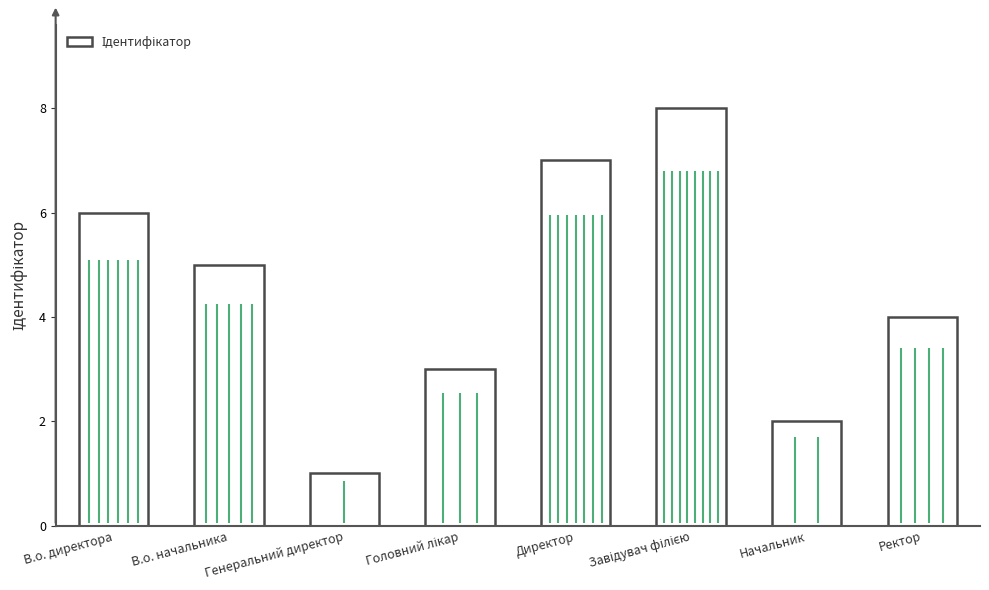

What is the change in value from В.о. начальника to Начальник?

-3